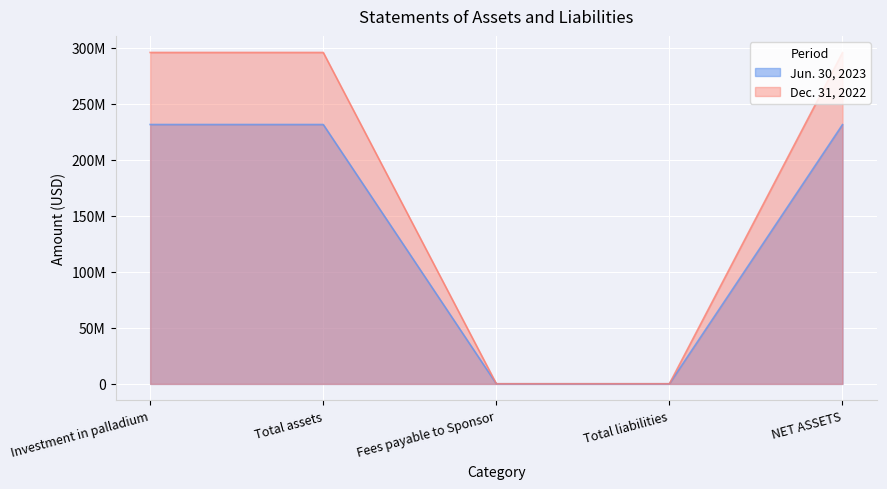

Where does the Jun. 30, 2023 series first go above 231262000?

Investment in palladium